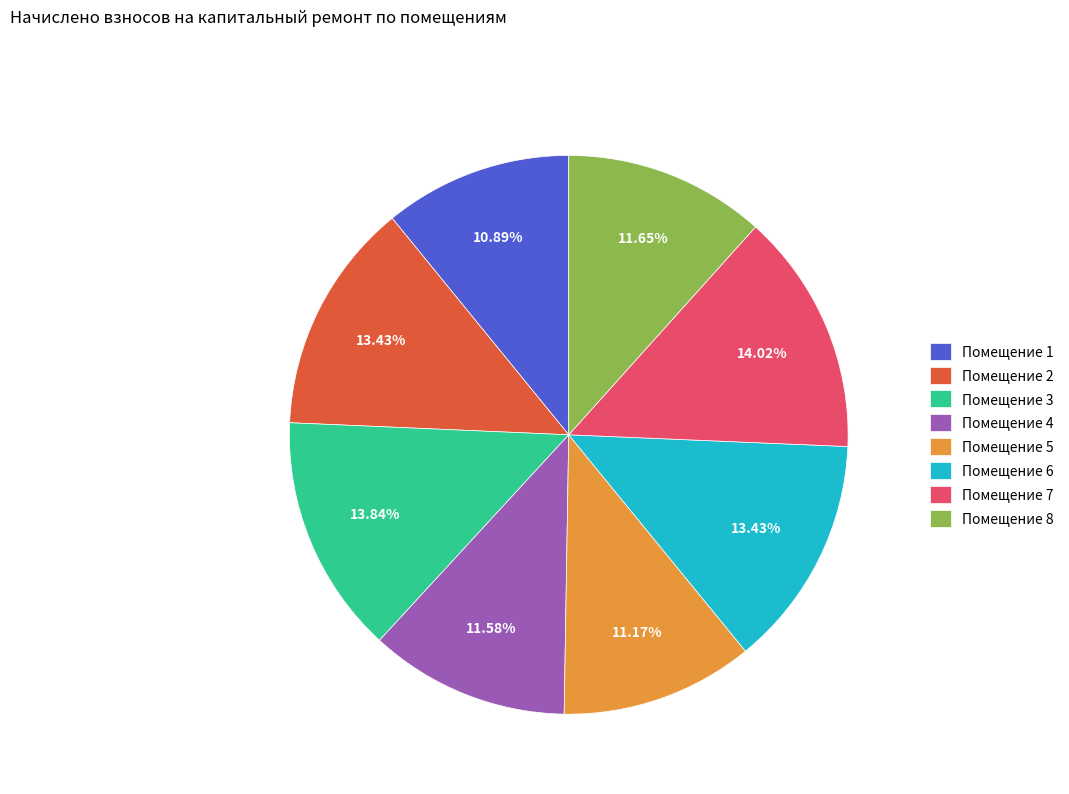

Combined, do Помещение 6 and Помещение 5 account for over 50%?

No